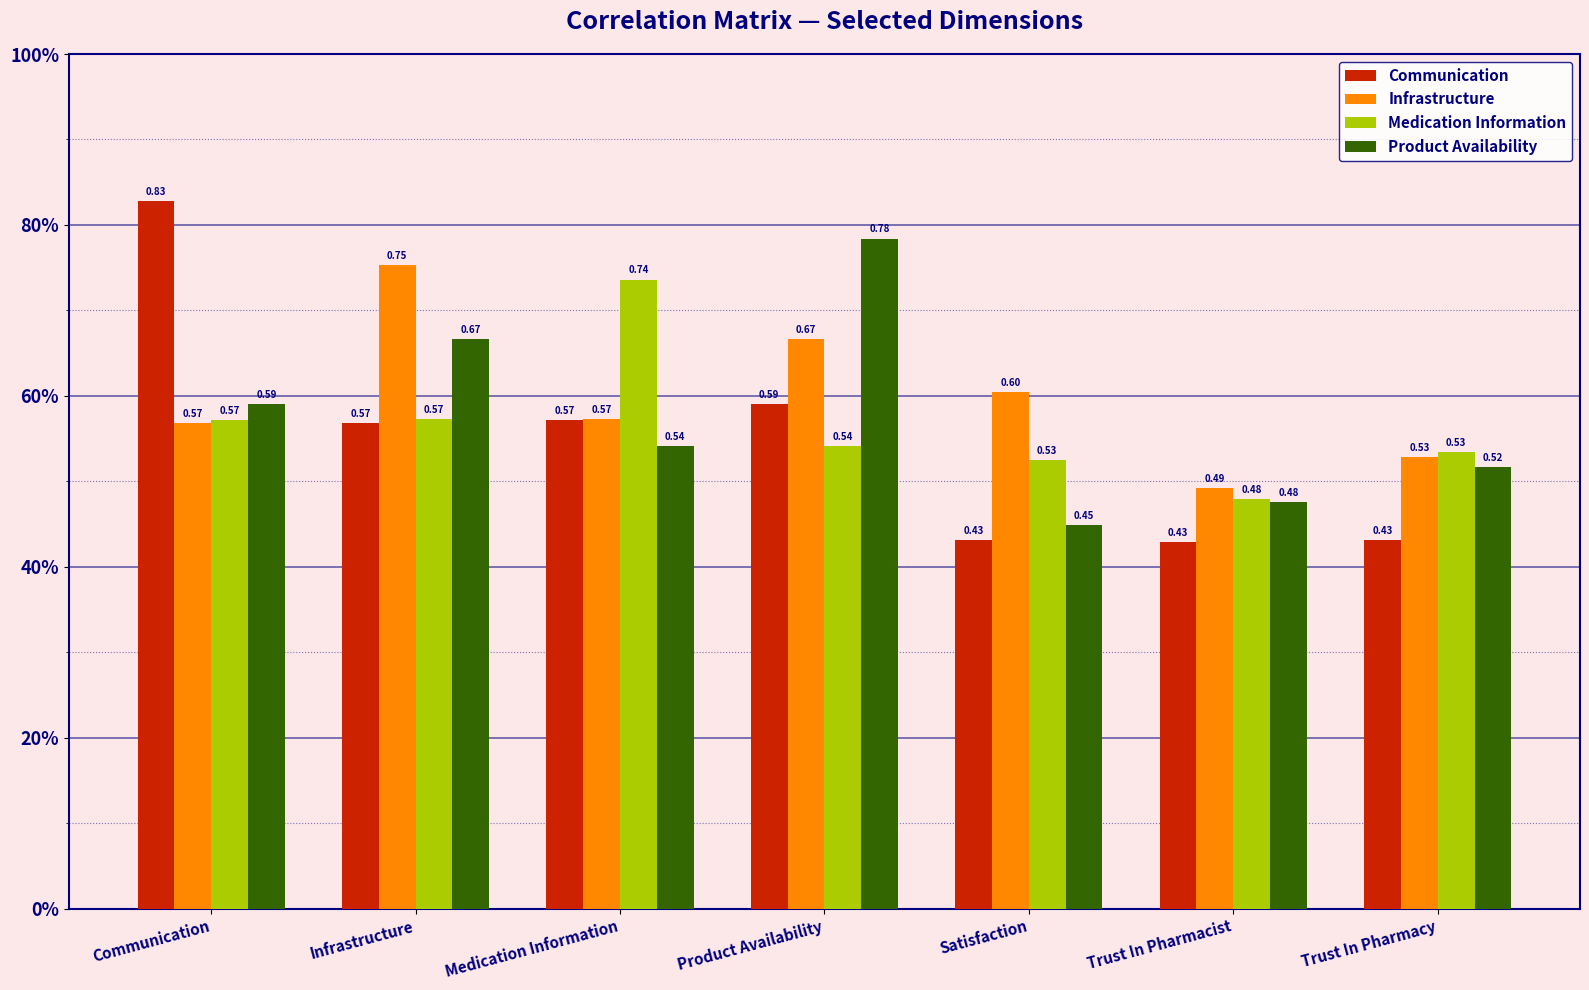

Is it true that Communication equals 0.8 at Communication?

True